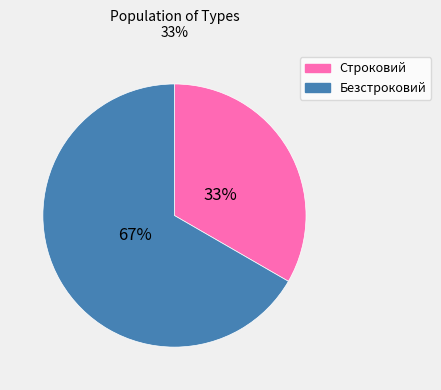

Count the number of slices in the pie.

2